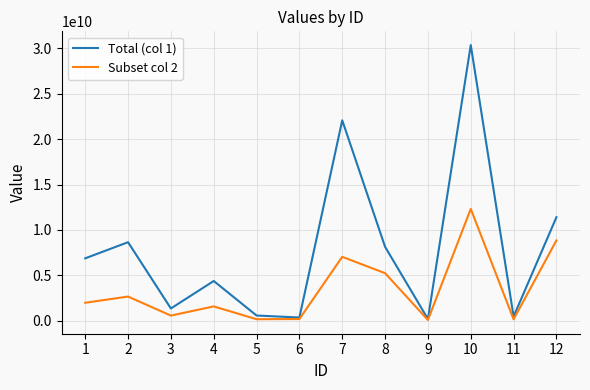

The value of Subset col 2 at 12 is 8833766344.1. True or false?

True